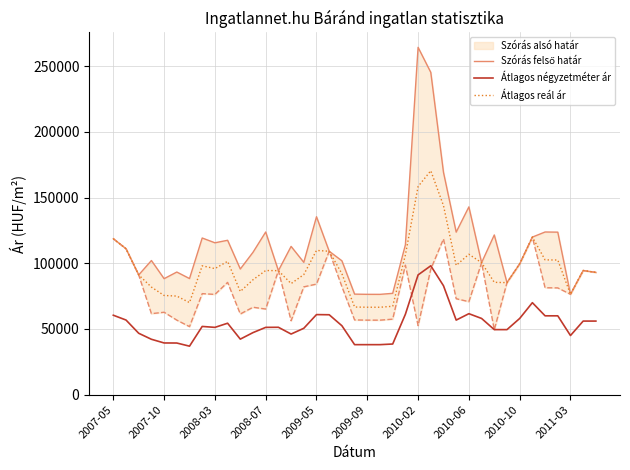

Does the chart have visible grid lines?

Yes